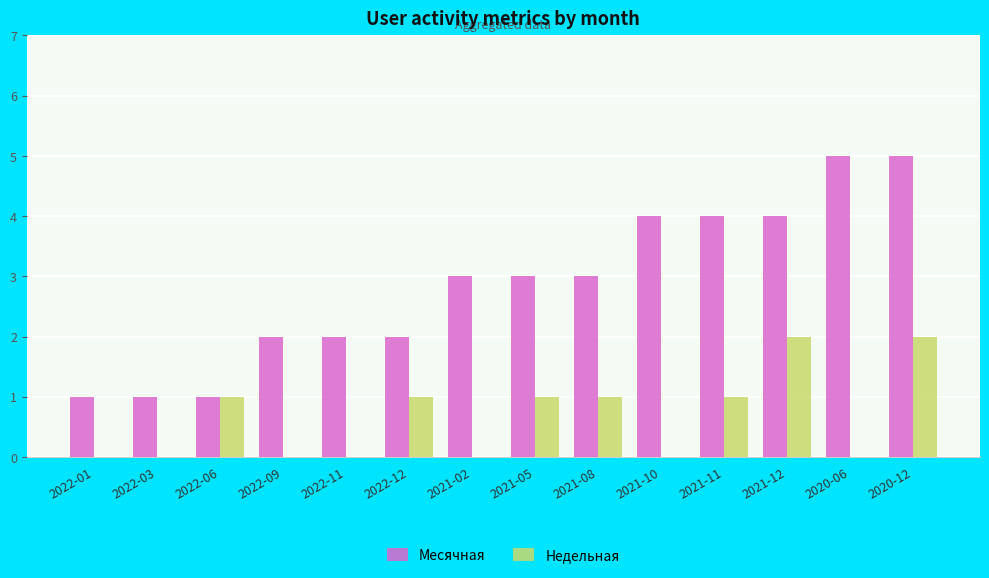

Which series changed the most between 2022-11 and 2021-10?

Месячная